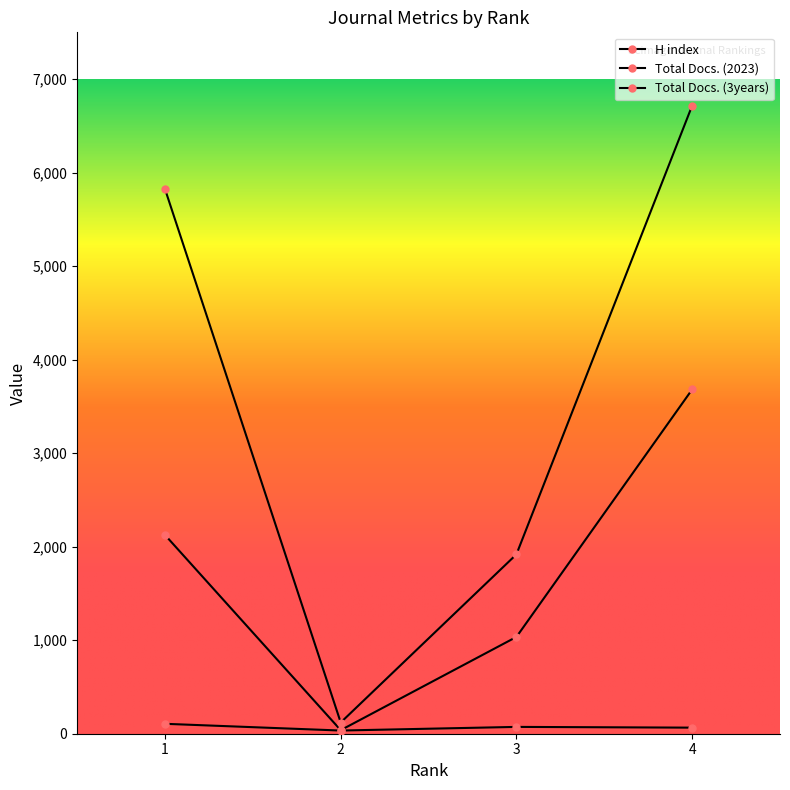

True or false: Total Docs. (2023) and H index cross at least once.

False